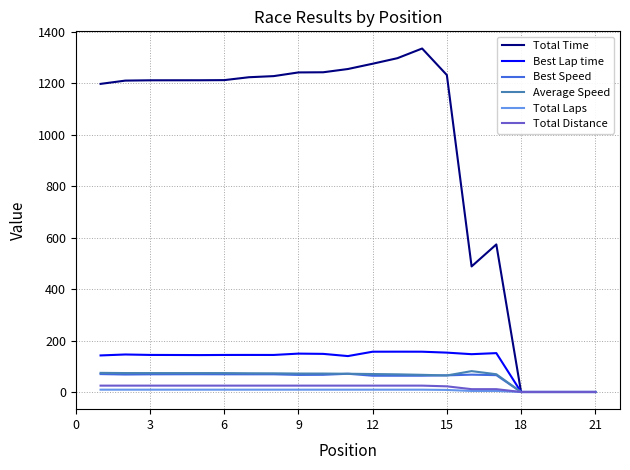

How many lines are shown in the chart?

6